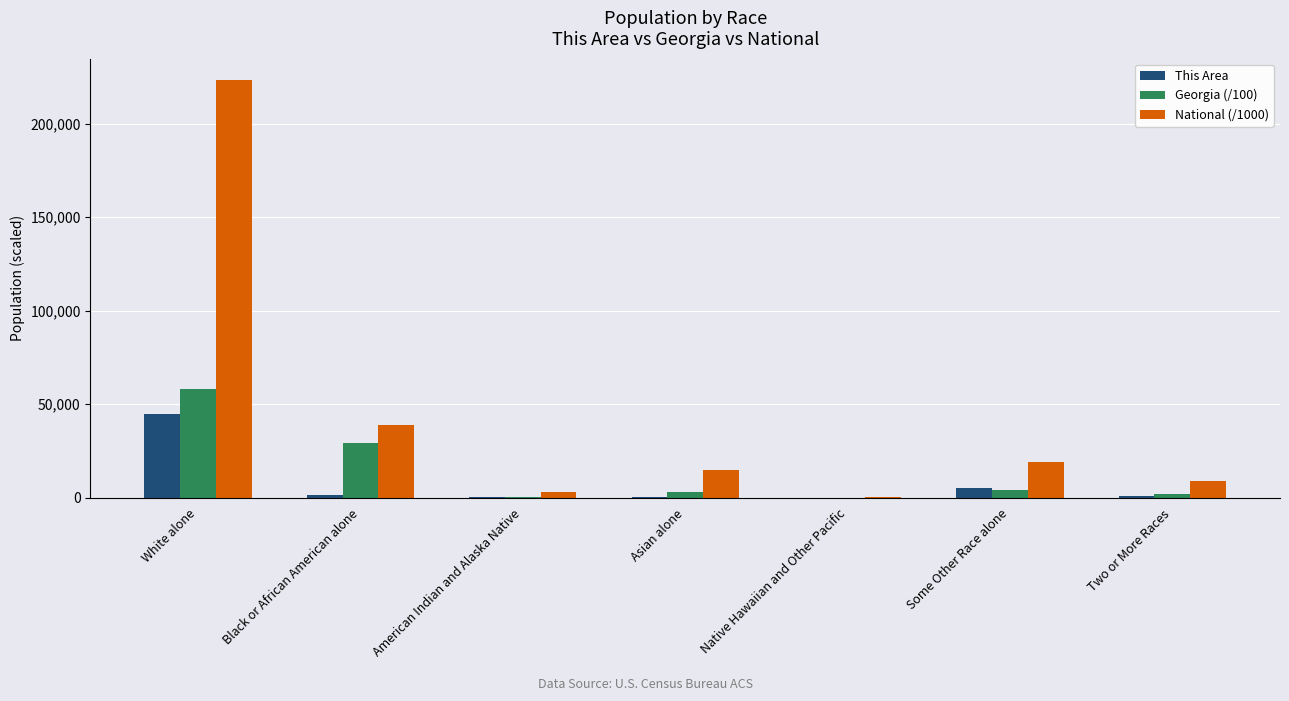

What is the maximum value shown in the chart?

223553.3